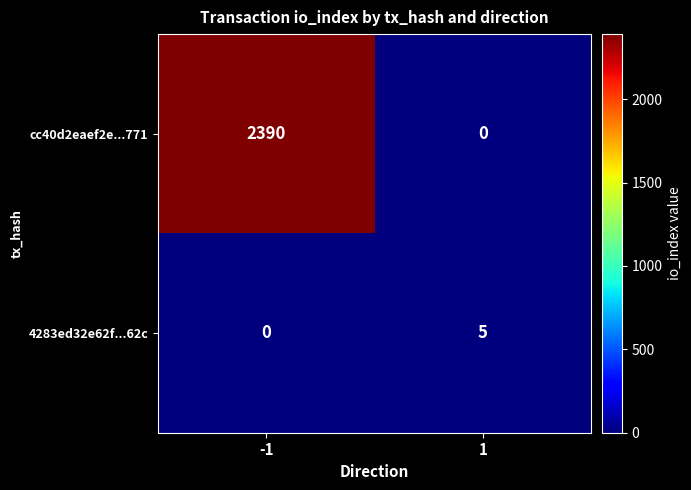

Which series has the largest total across all categories?

cc40d2eaef2e...771